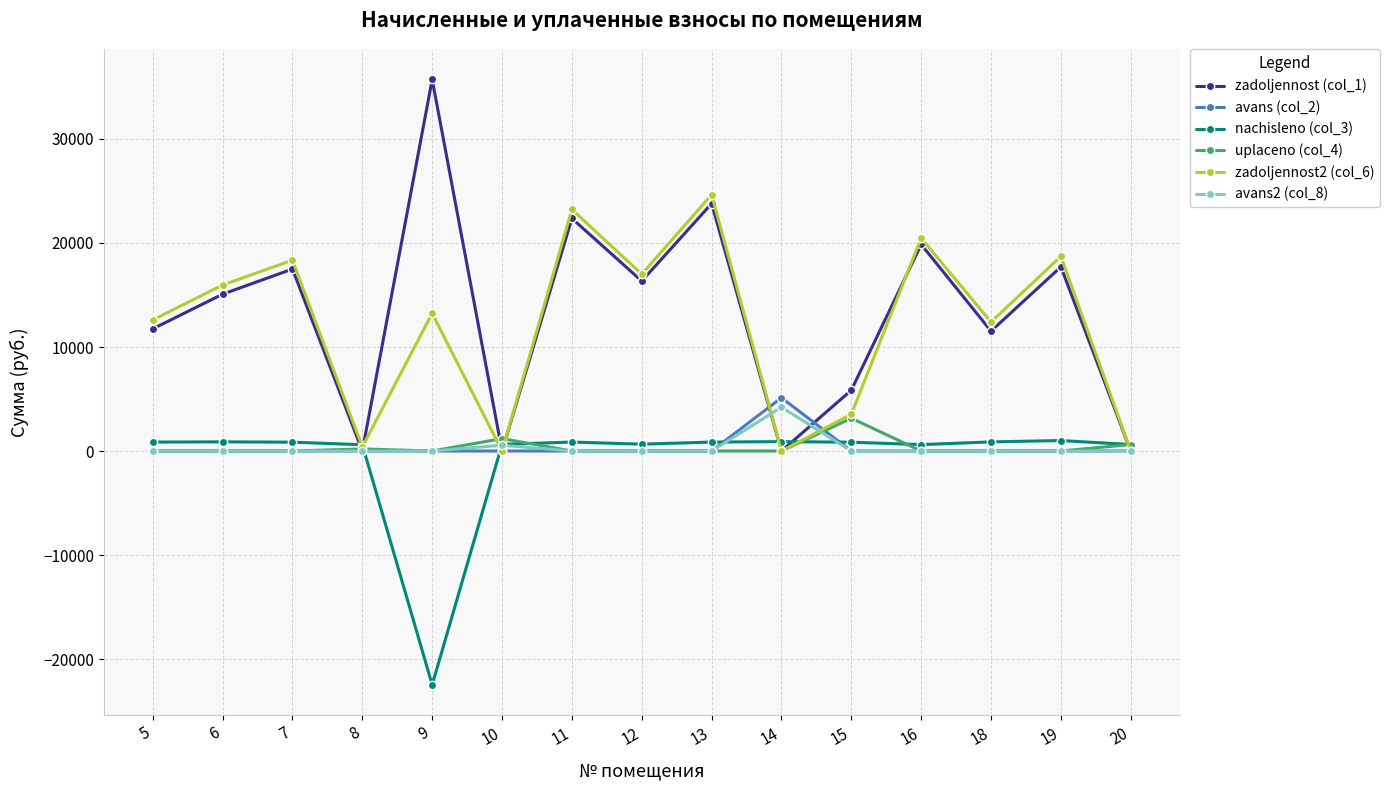

What is the difference between the maximum and minimum values in the zadoljennost2 (col_6) series?

24647.7